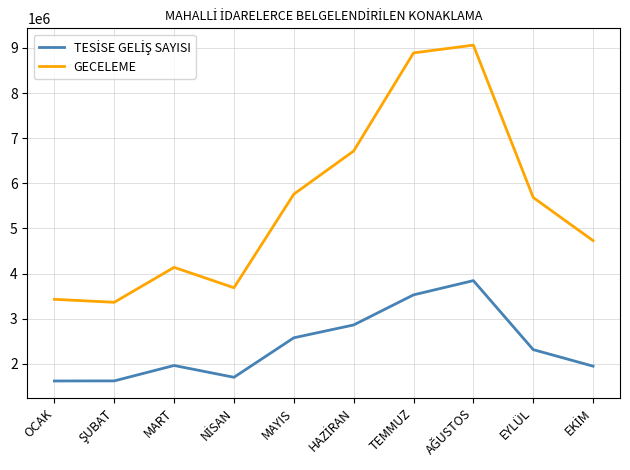

What is the maximum value shown in the chart?

9063514